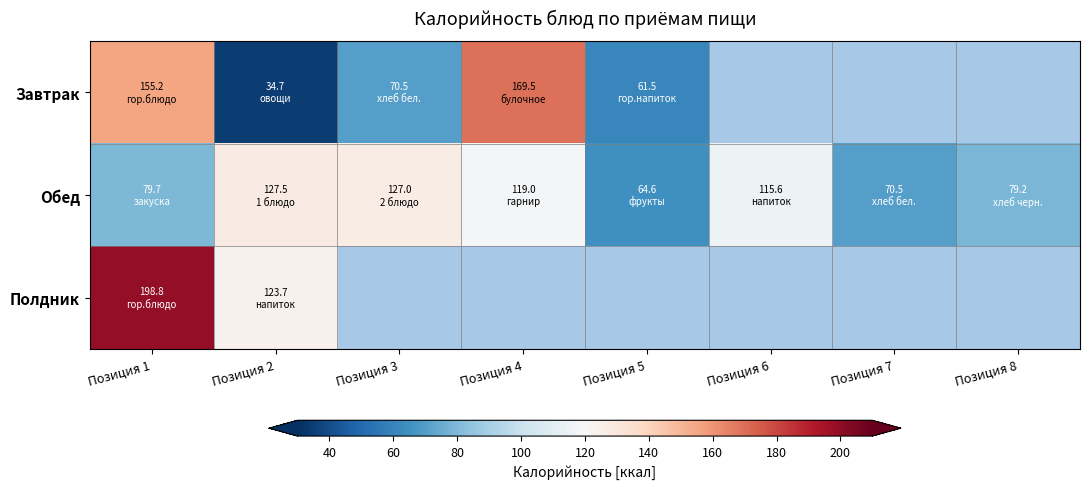

Is it true that Обед equals 111.0 at Позиция 7?

False